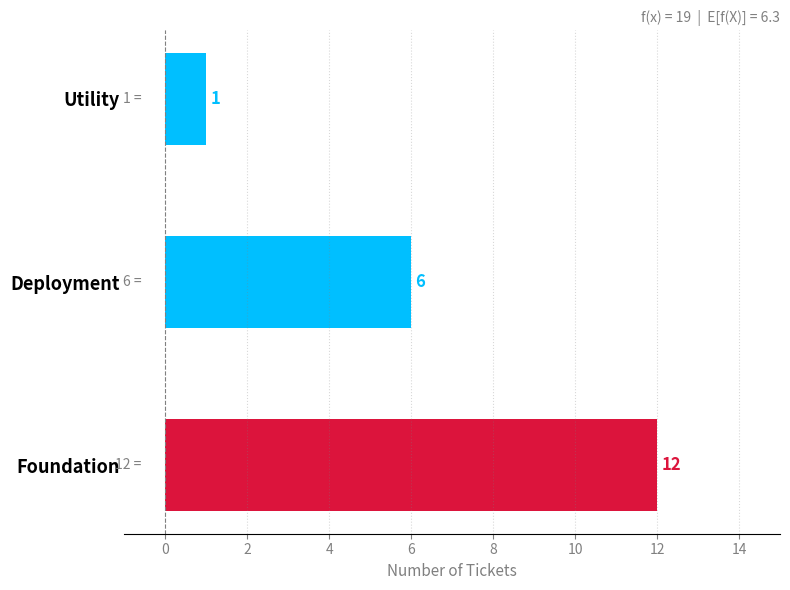

True or false: the data shows 8 at Deployment.

False